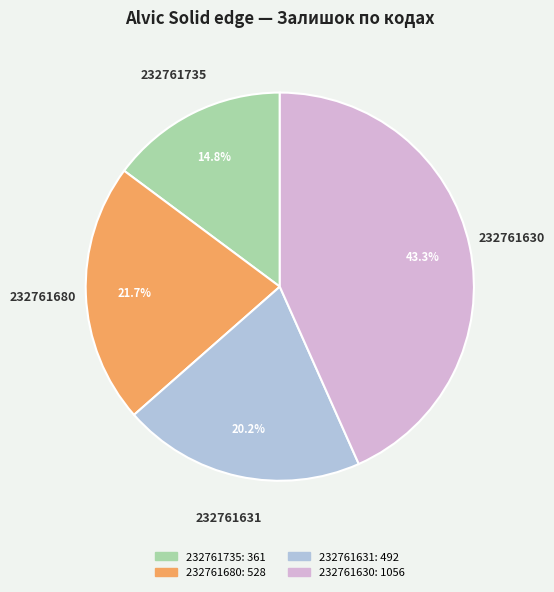

What is the ratio of the value at 232761631 to the value at 232761630?

0.5